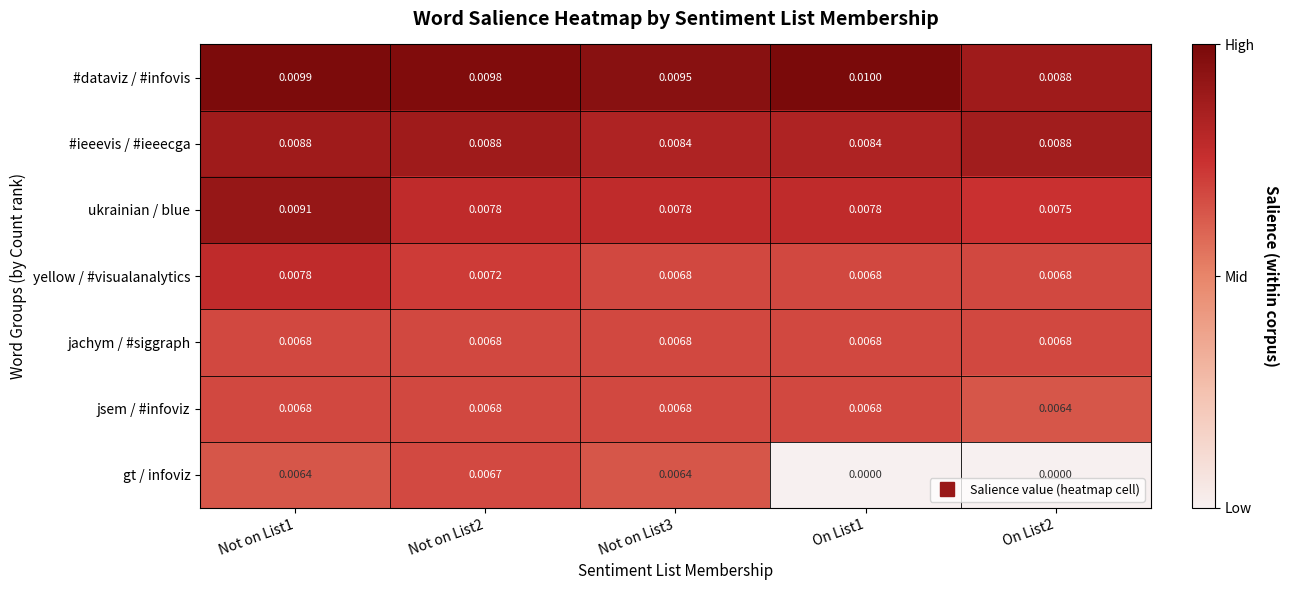

Between Not on List2 and On List2, which series saw the biggest shift?

gt / infoviz